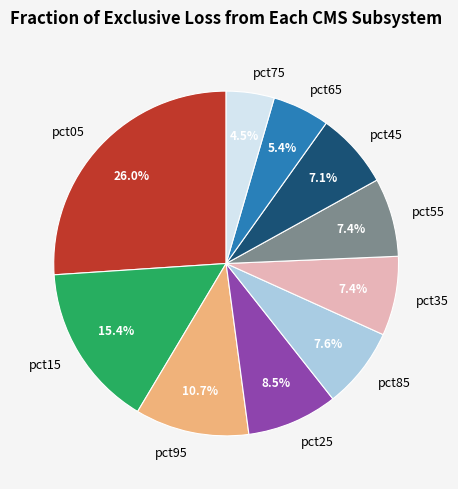

Combined, do pct05 and pct65 account for over 50%?

No